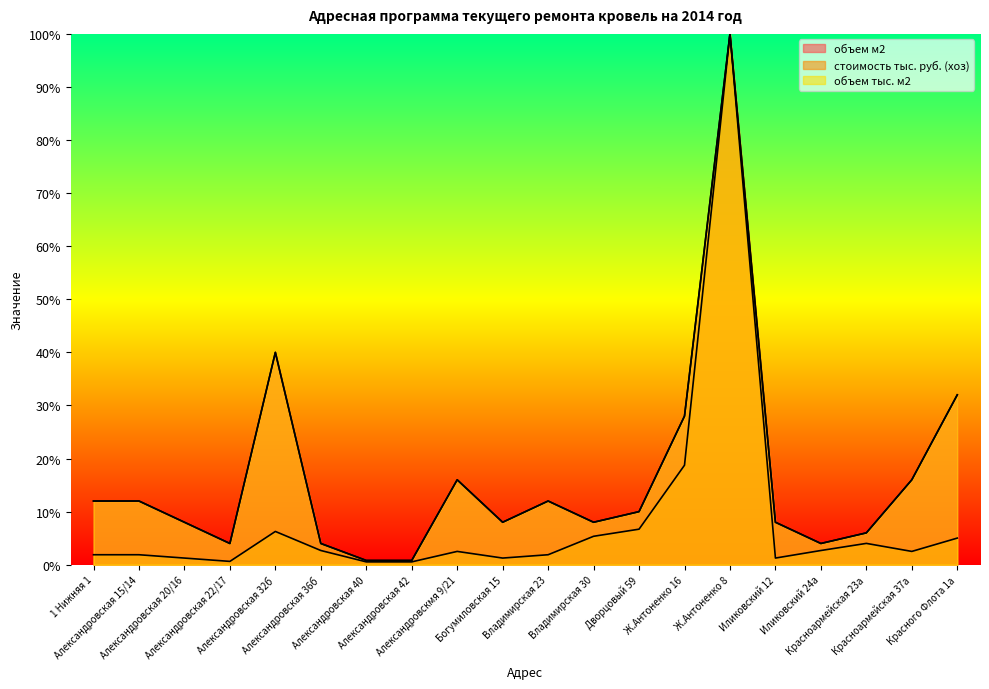

Which category has the lowest value across all series?

Александровская 40